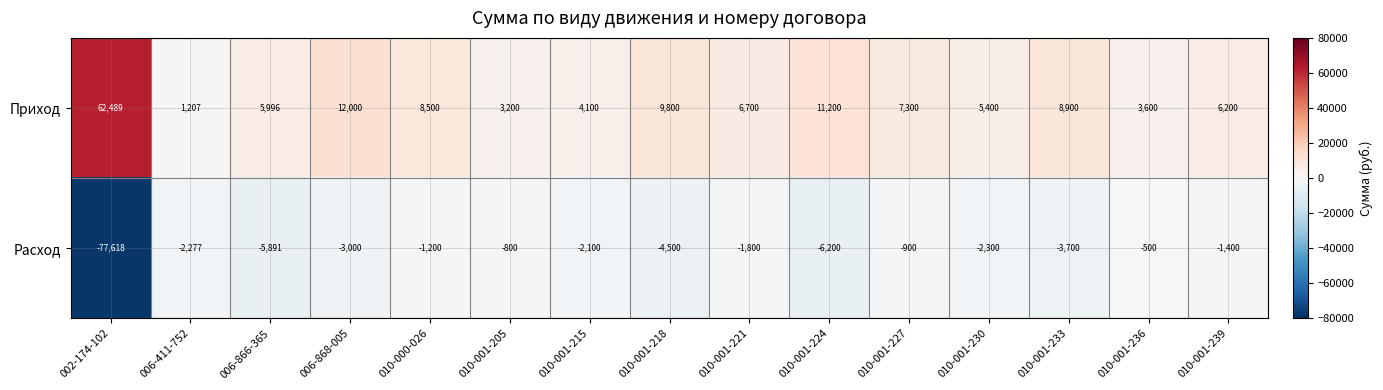

At which label is Расход closest to -39059?

010-001-224